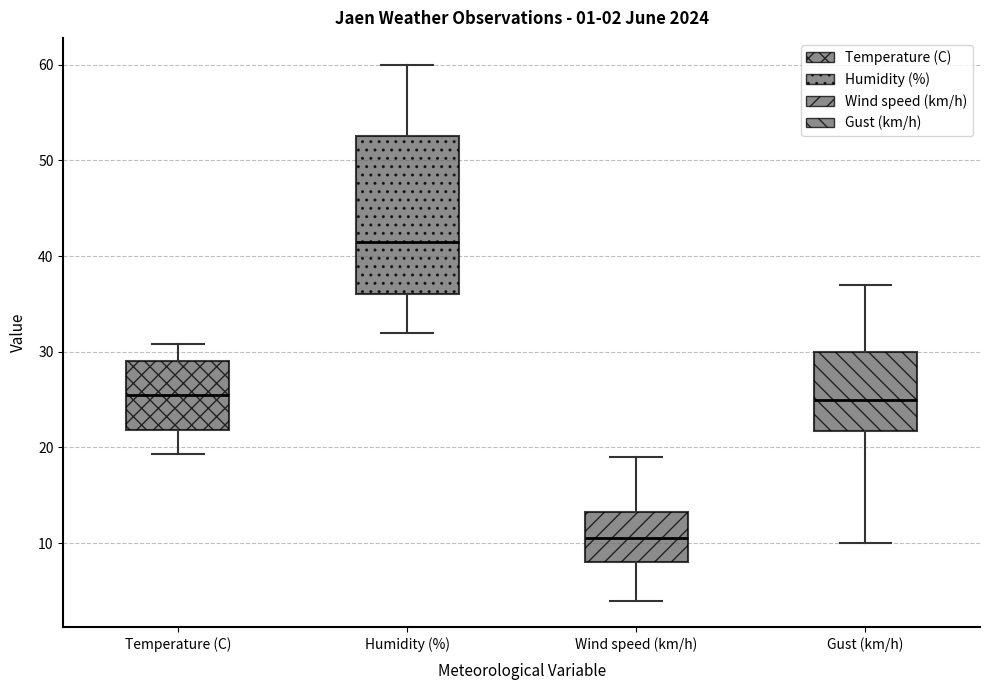

Which box's median line is the highest?

Humidity (%)